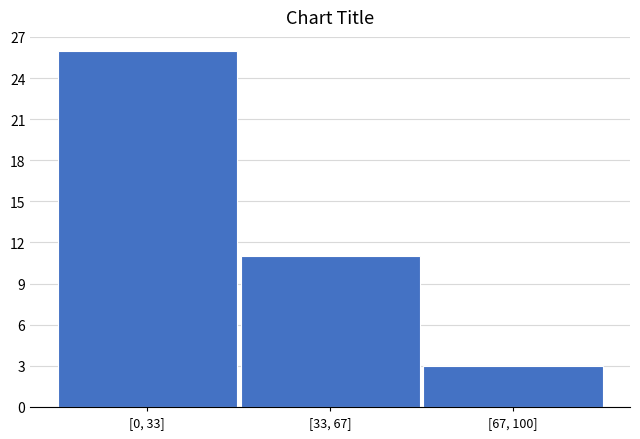

Reading right to left, list all the values displayed in this chart.

3	11	26